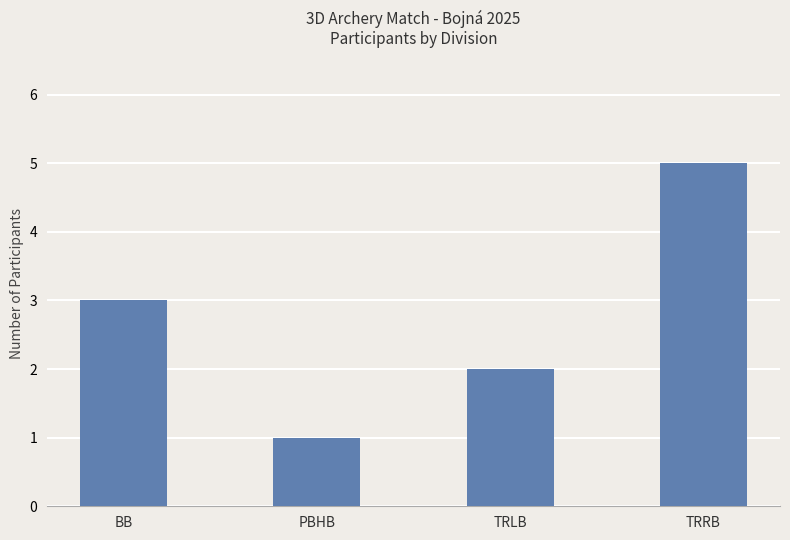

What is the ratio of the value at TRRB to the value at PBHB?

5.0